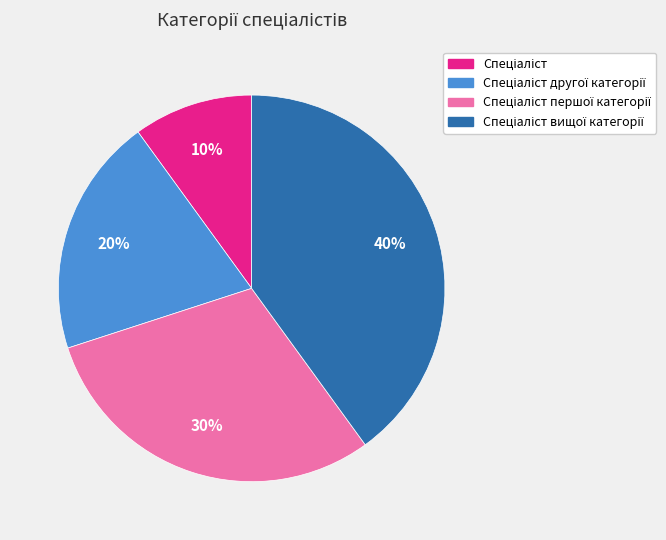

To the nearest percent, what is the average slice percentage?

25%